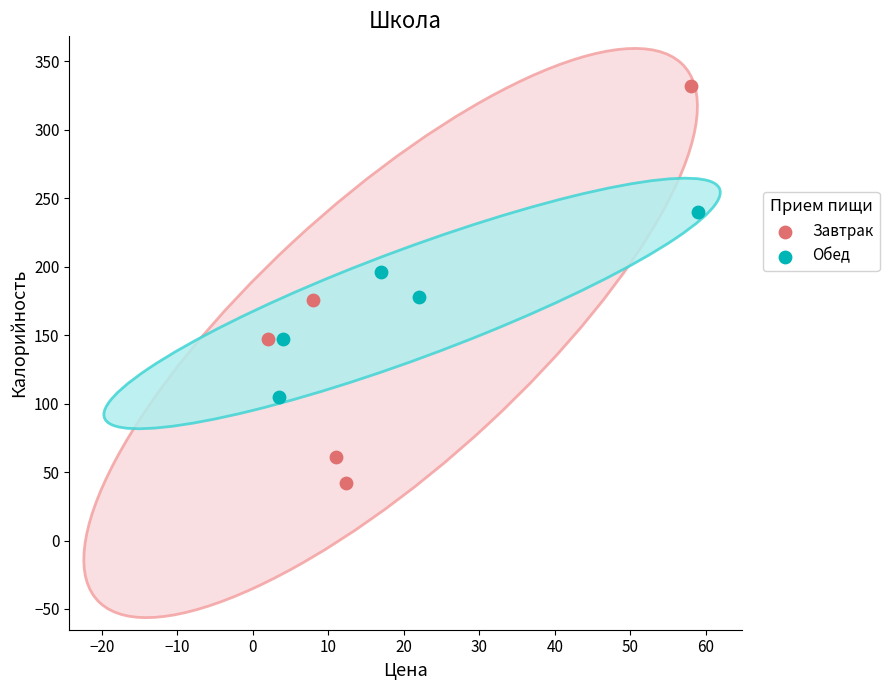

Which series reaches the minimum Y coordinate?

Завтрак